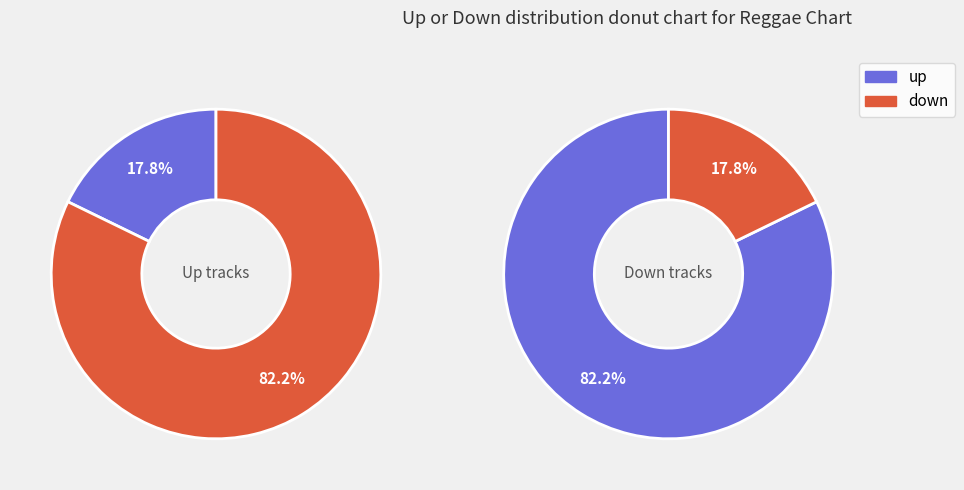

What portion of the pie excludes down?

17.8%